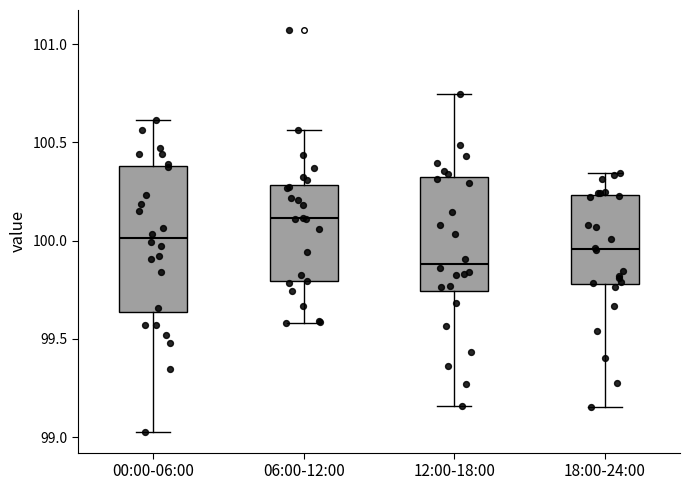

Which box has the highest median line?

06:00-12:00